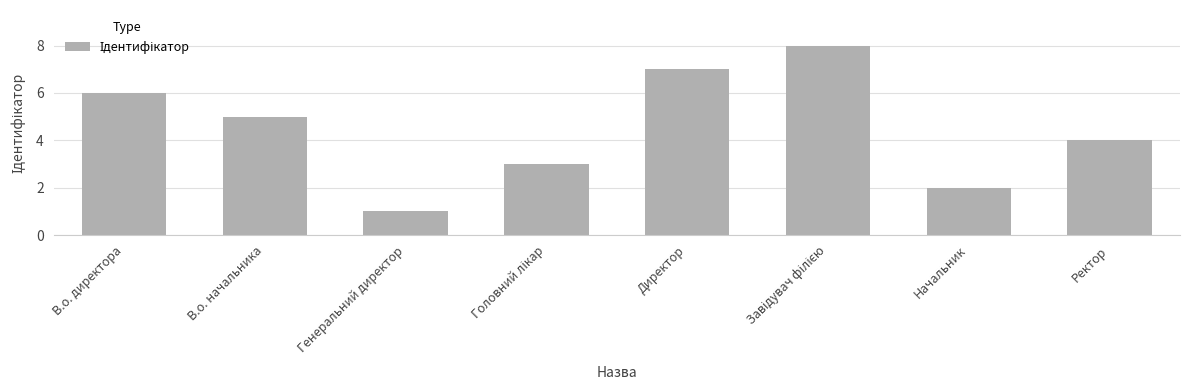

Where does the data first go above 5?

В.о. директора